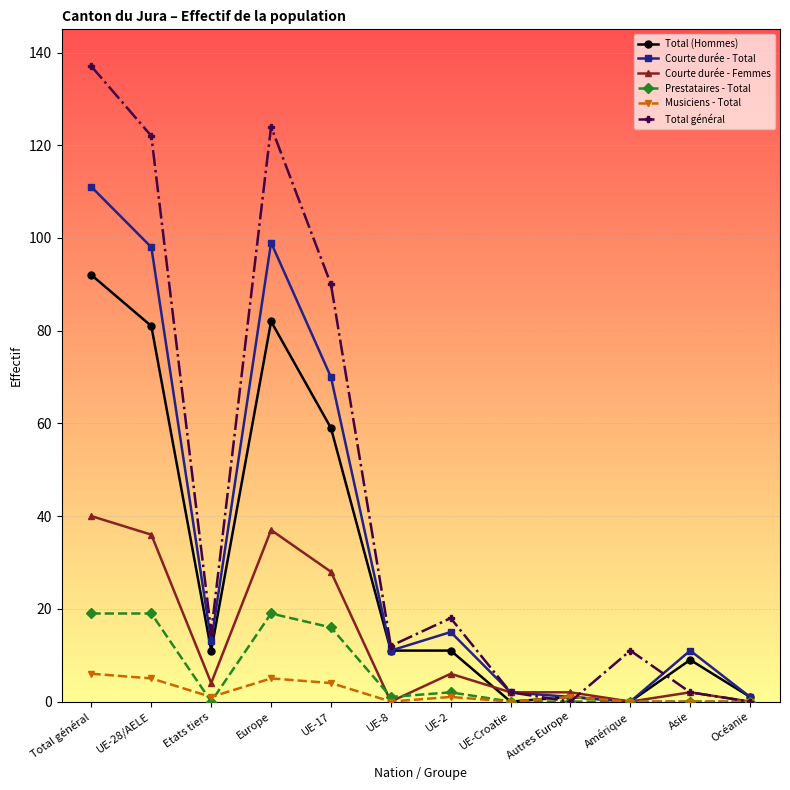

What is the value of the Prestataires - Total point at the 6th from the left?

1